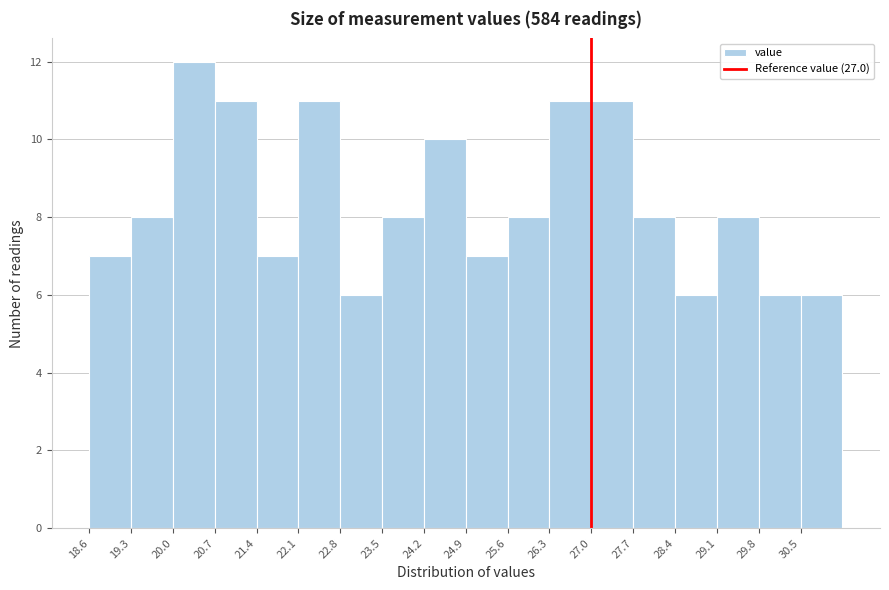

Which range on the x-axis has the tallest bar?

20.0 to 20.7